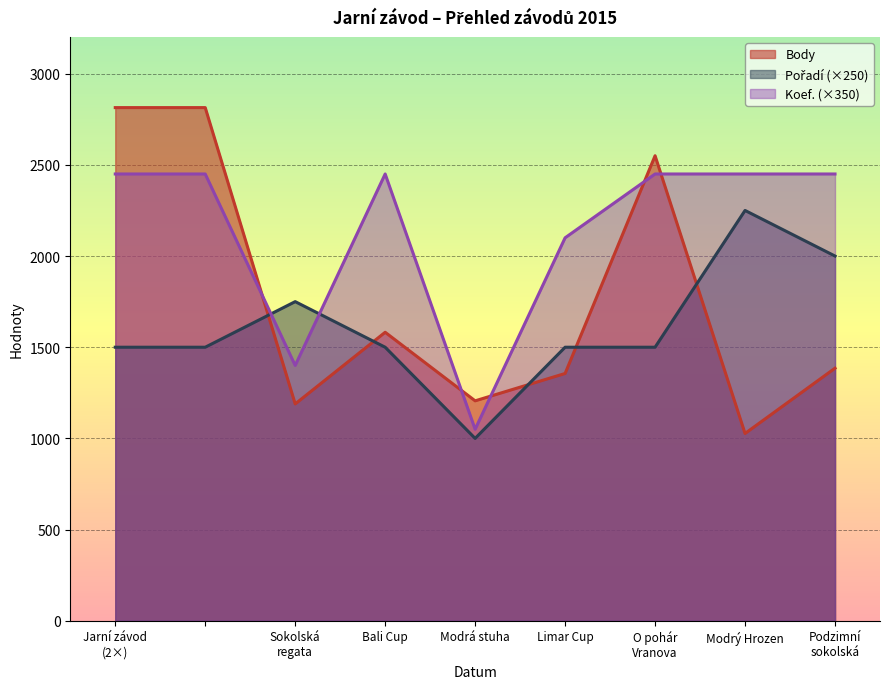

Where is Body nearest to the value 1920?

Bali Cup